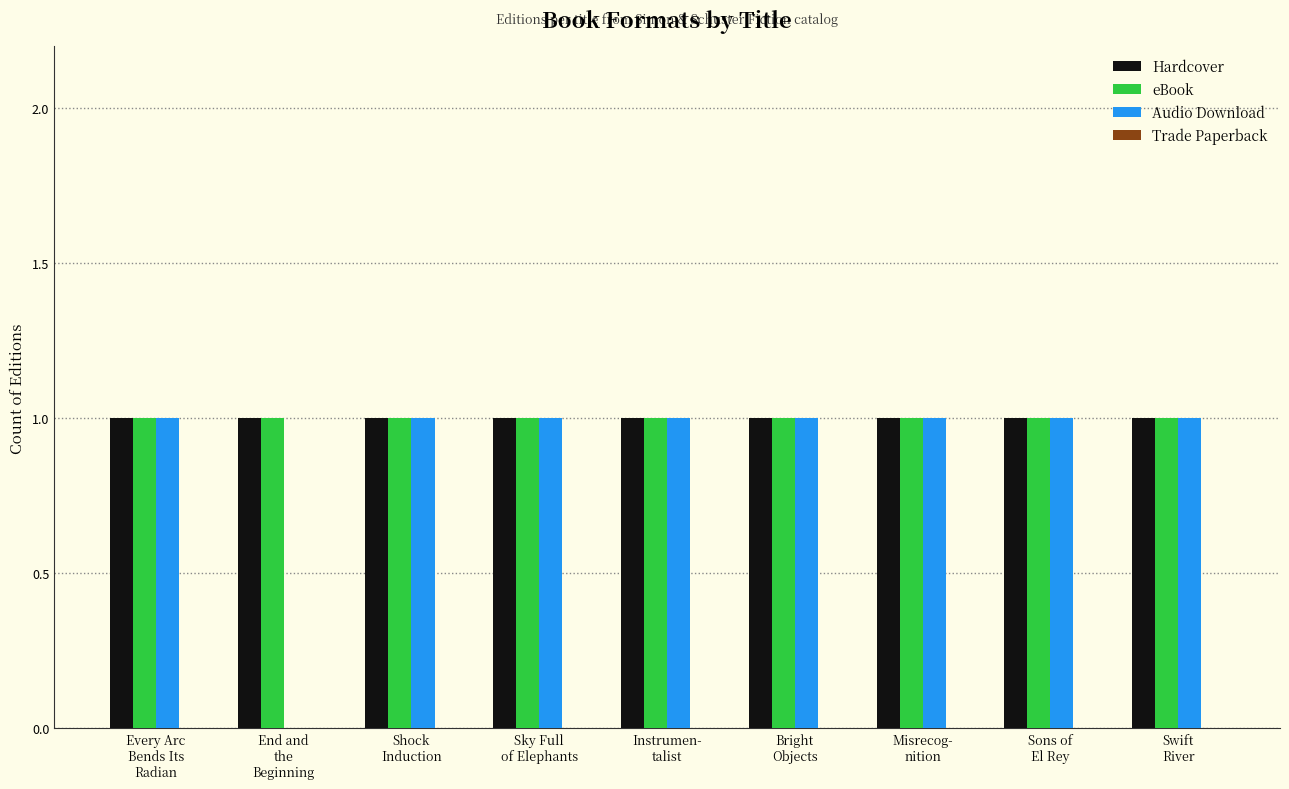

Are the bars grouped side by side (vs. stacked)?

Yes